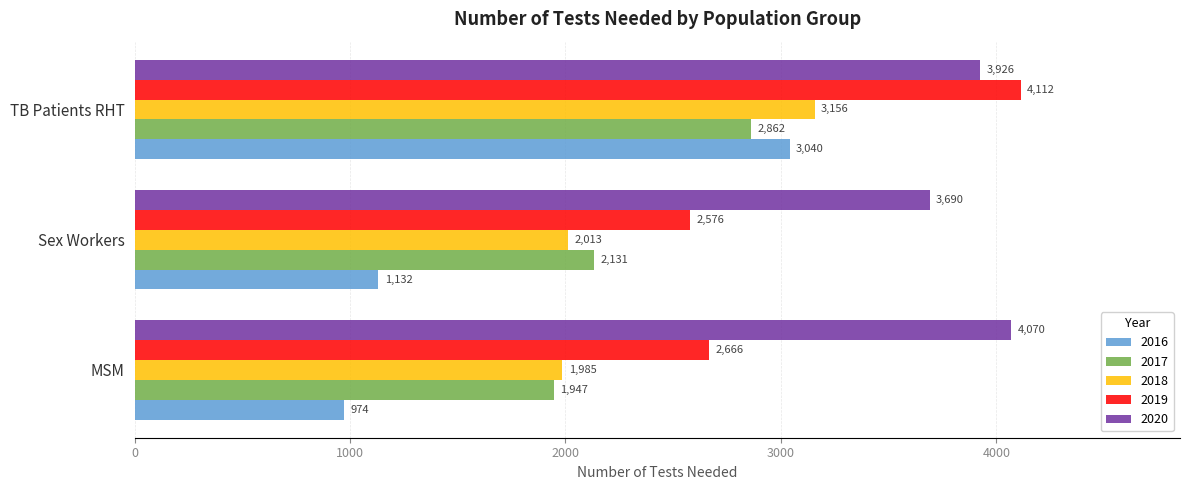

Which series has the largest total across all categories?

2020